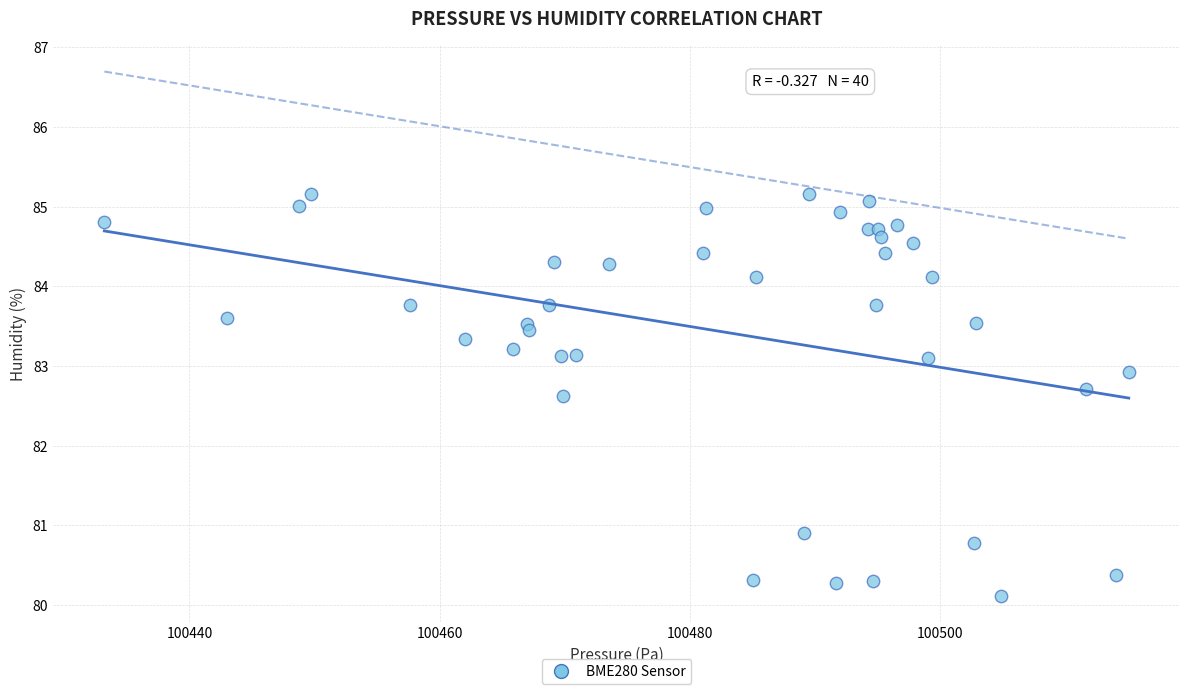

What Y value in the scatter plot is closest to 82?

82.6